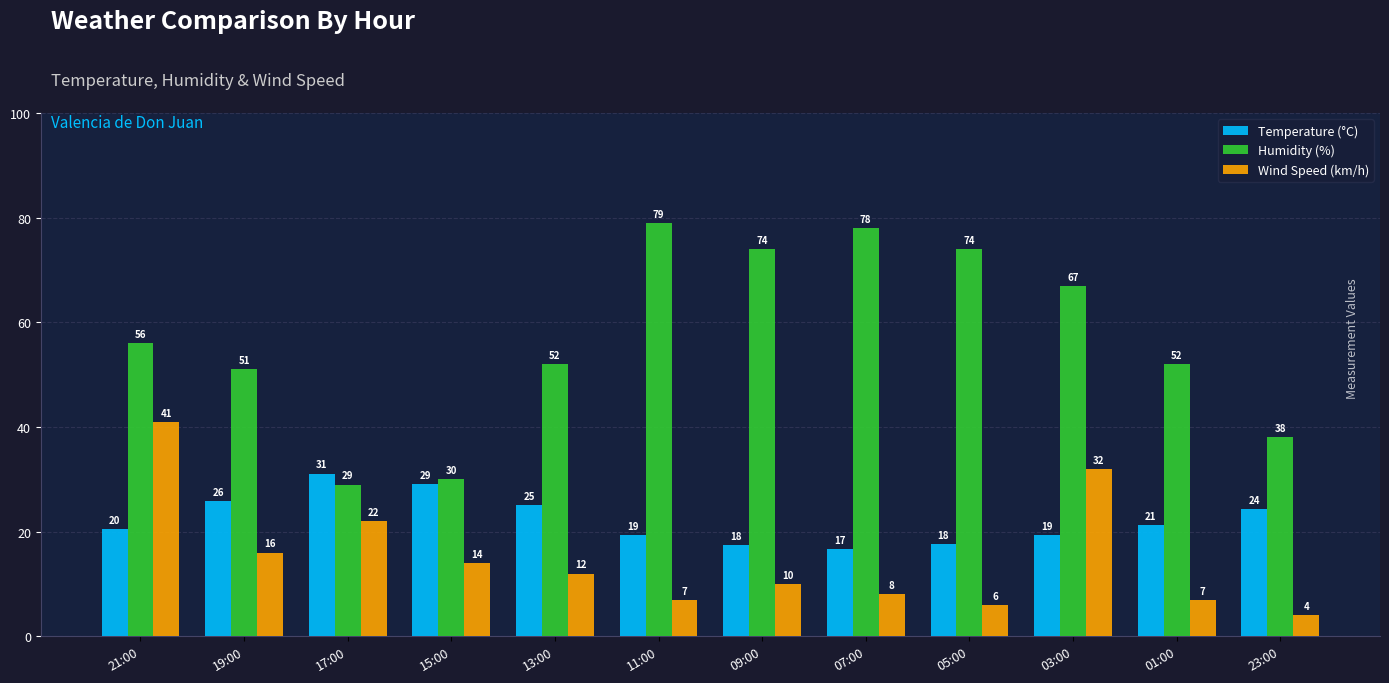

Which label corresponds to the smallest value in the chart?

23:00